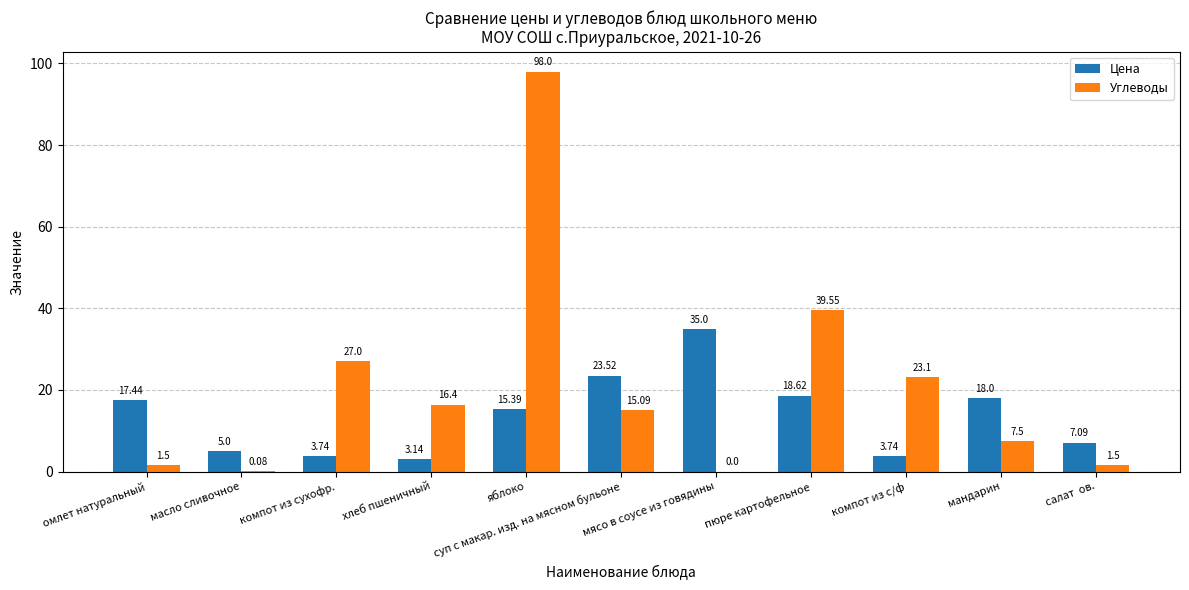

How many values in the Углеводы series exceed 15?

6